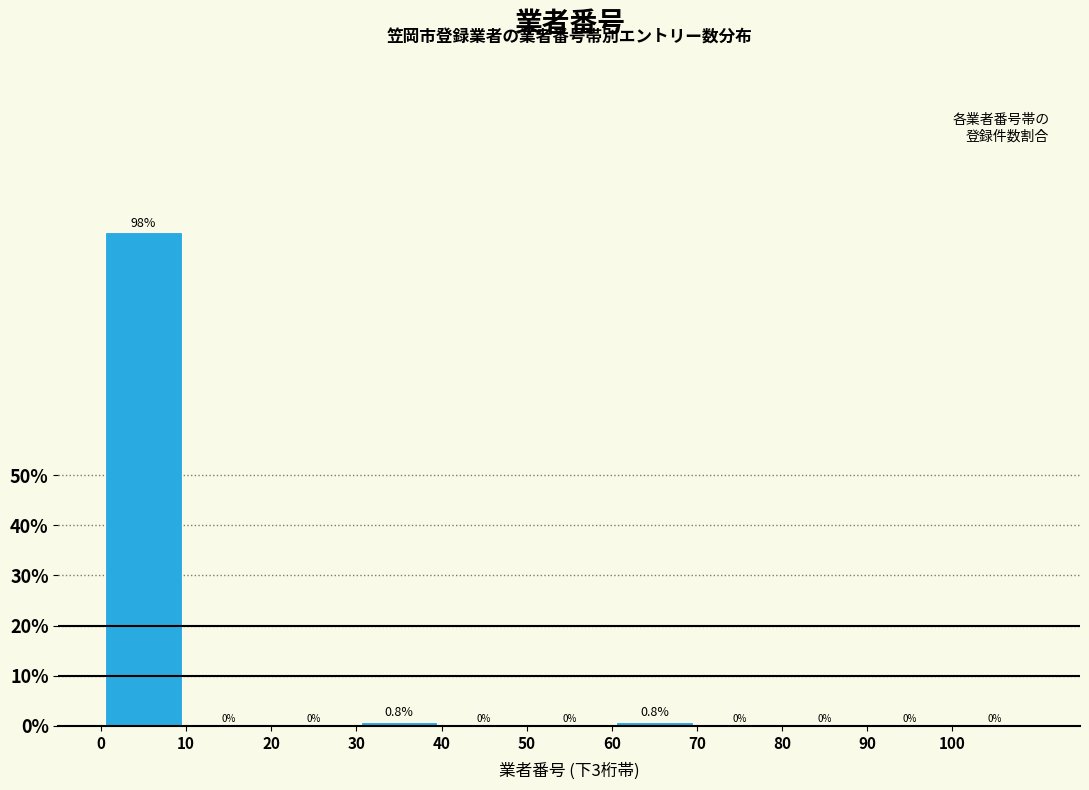

Reading left to right, transcribe this chart: for each bar, give the range it covers on the x-axis and its height.

0 to 10: 98.4
10 to 20: 0.0
20 to 30: 0.0
30 to 40: 0.8
40 to 50: 0.0
50 to 60: 0.0
60 to 70: 0.8
70 to 80: 0.0
80 to 90: 0.0
90 to 100: 0.0
100 to 110: 0.0